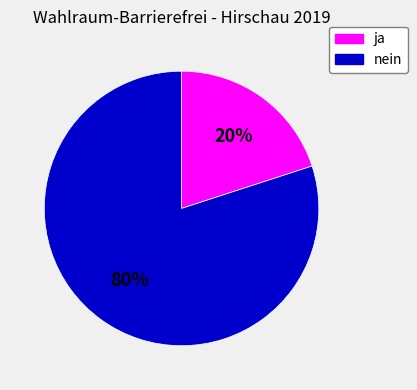

Which category accounts for the majority?

nein